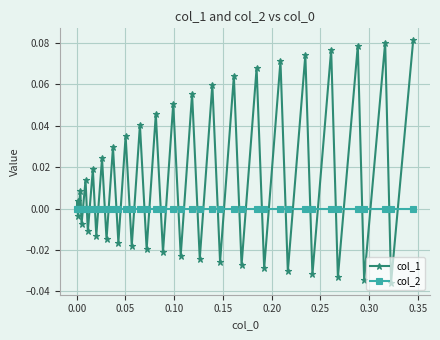

Which series has the widest spread of values?

col_1